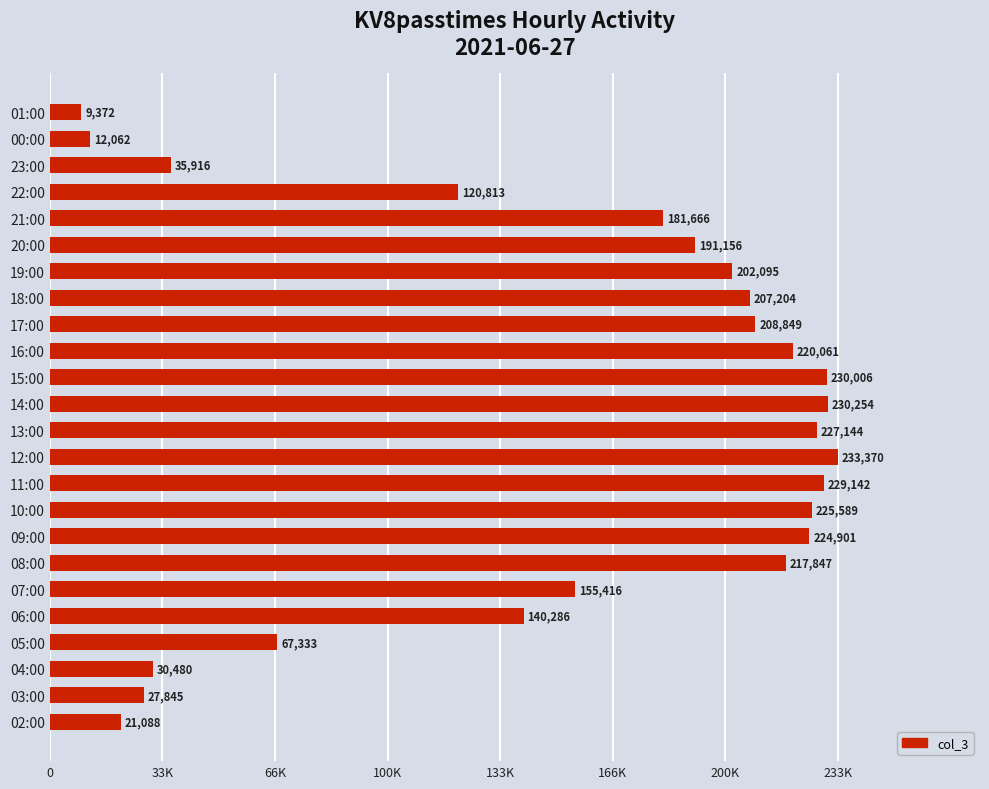

Are the bars horizontal?

Yes